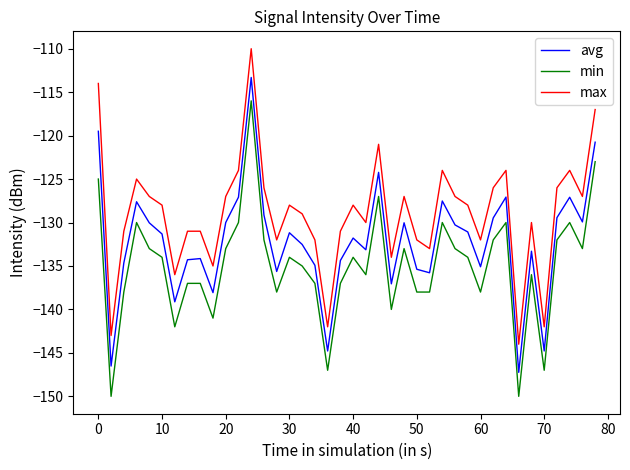

What is the difference between the maximum and minimum values in the min series?

34.0